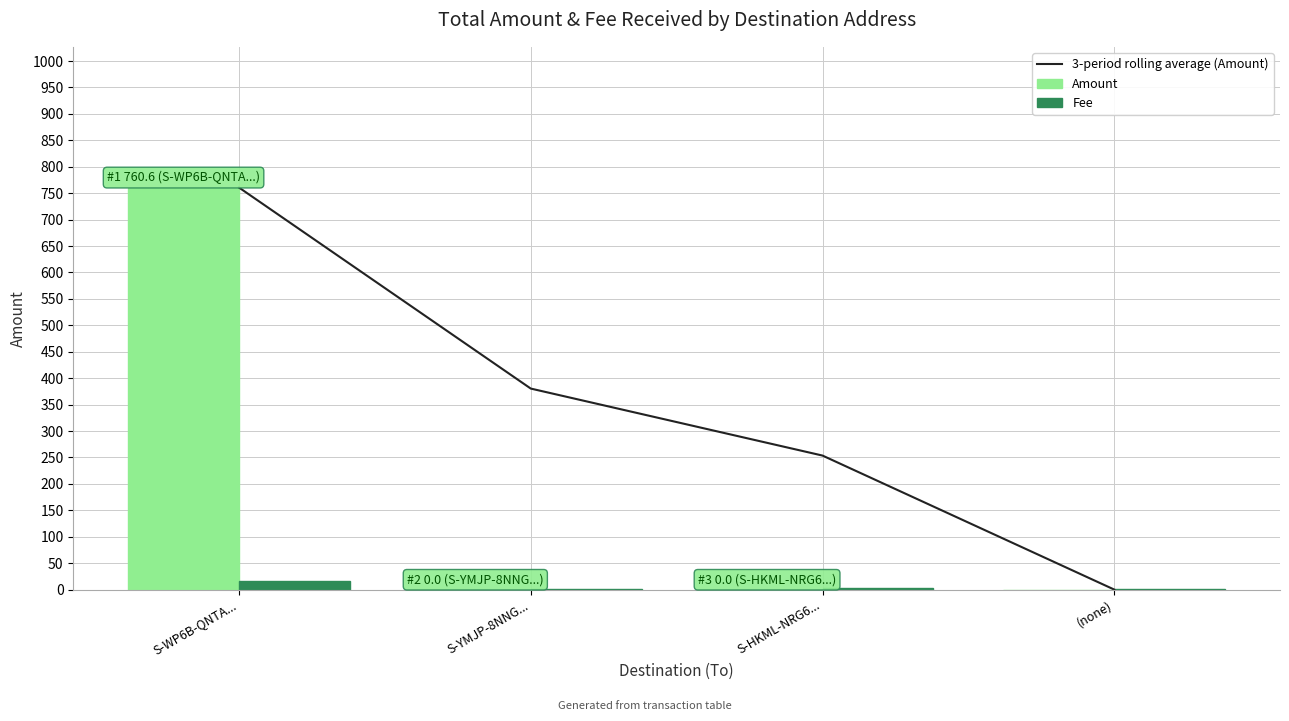

What is the difference between the second highest and minimum values in the 3-period rolling average (Amount) series?

380.3